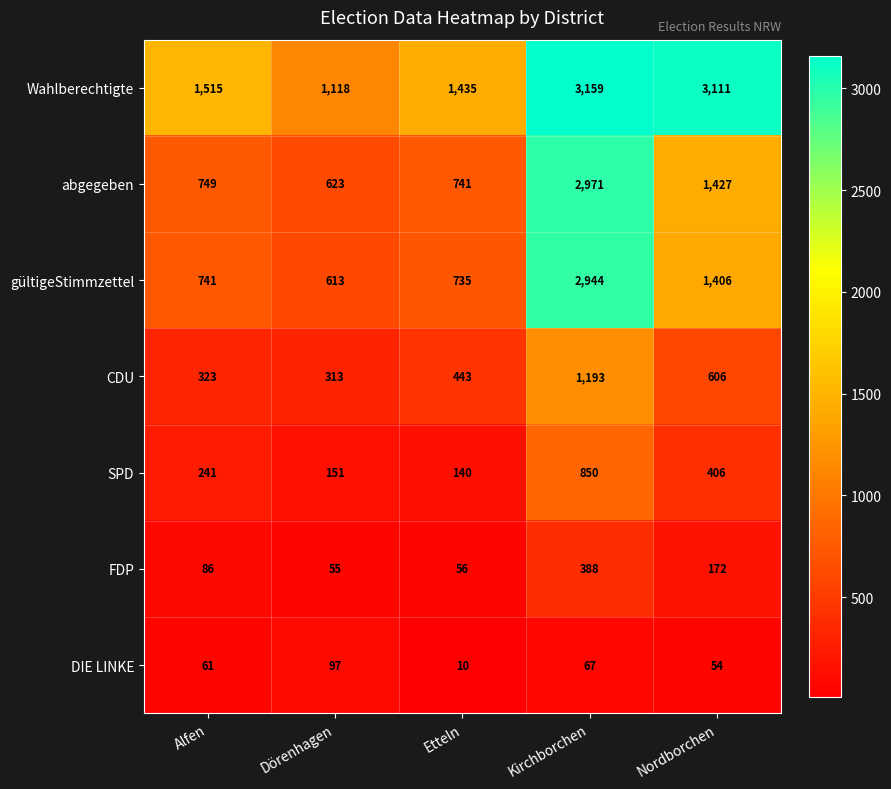

What is the difference between the CDU values at Alfen and Kirchborchen?

870